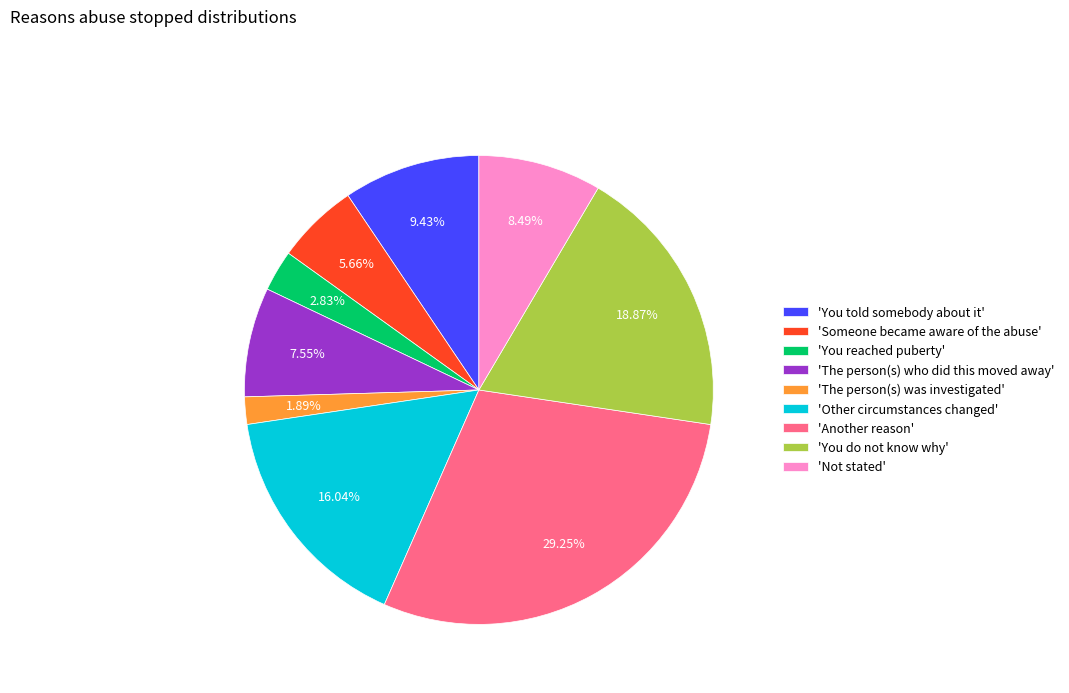

To the nearest percent, what is the difference between the largest and smallest slice percentages?

27%